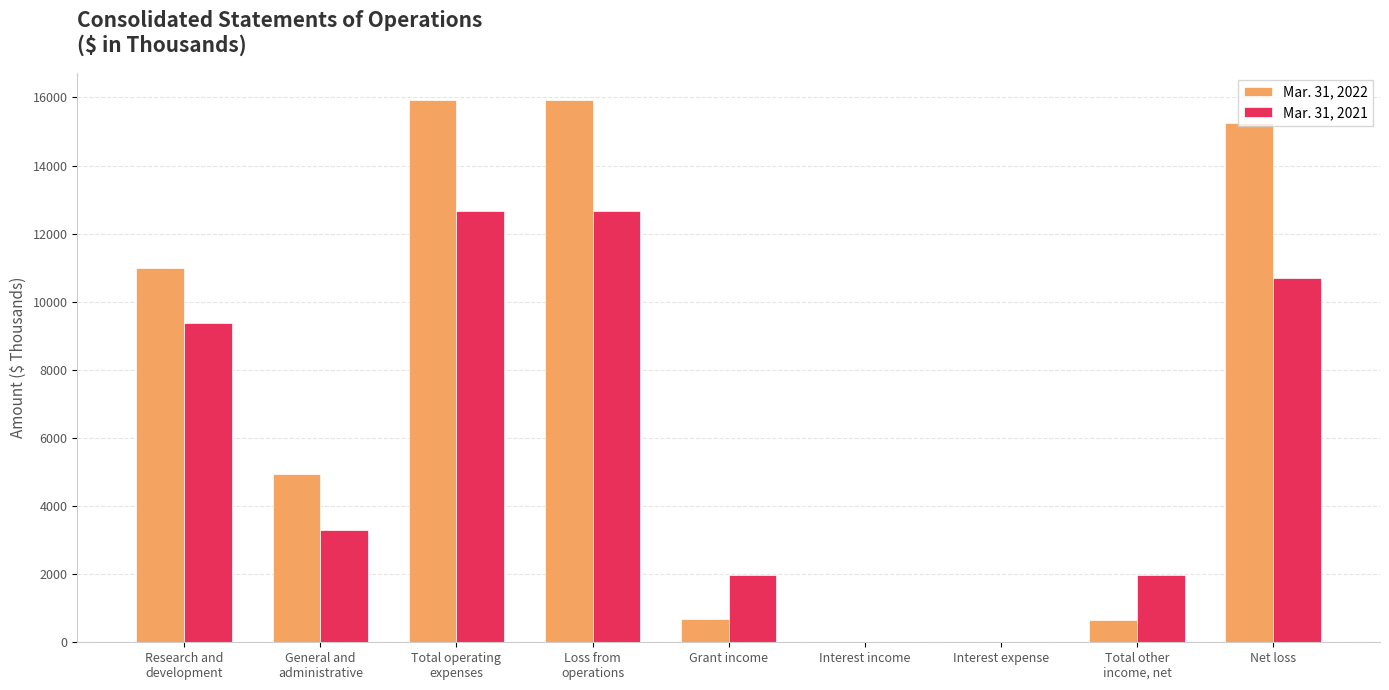

Which series has the largest total across all categories?

Mar. 31, 2022